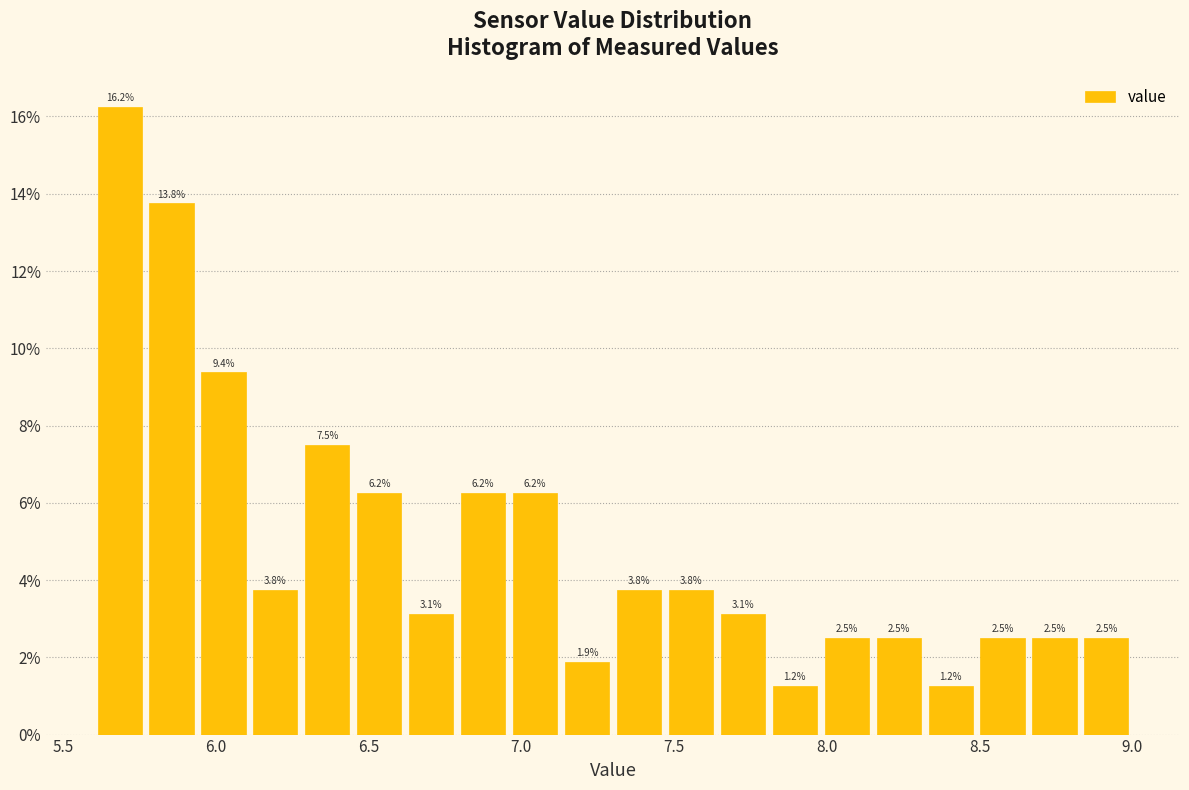

Around what value on the x-axis is the tallest bar? Give the approximate position of its centre, as read against the axis.

5.70